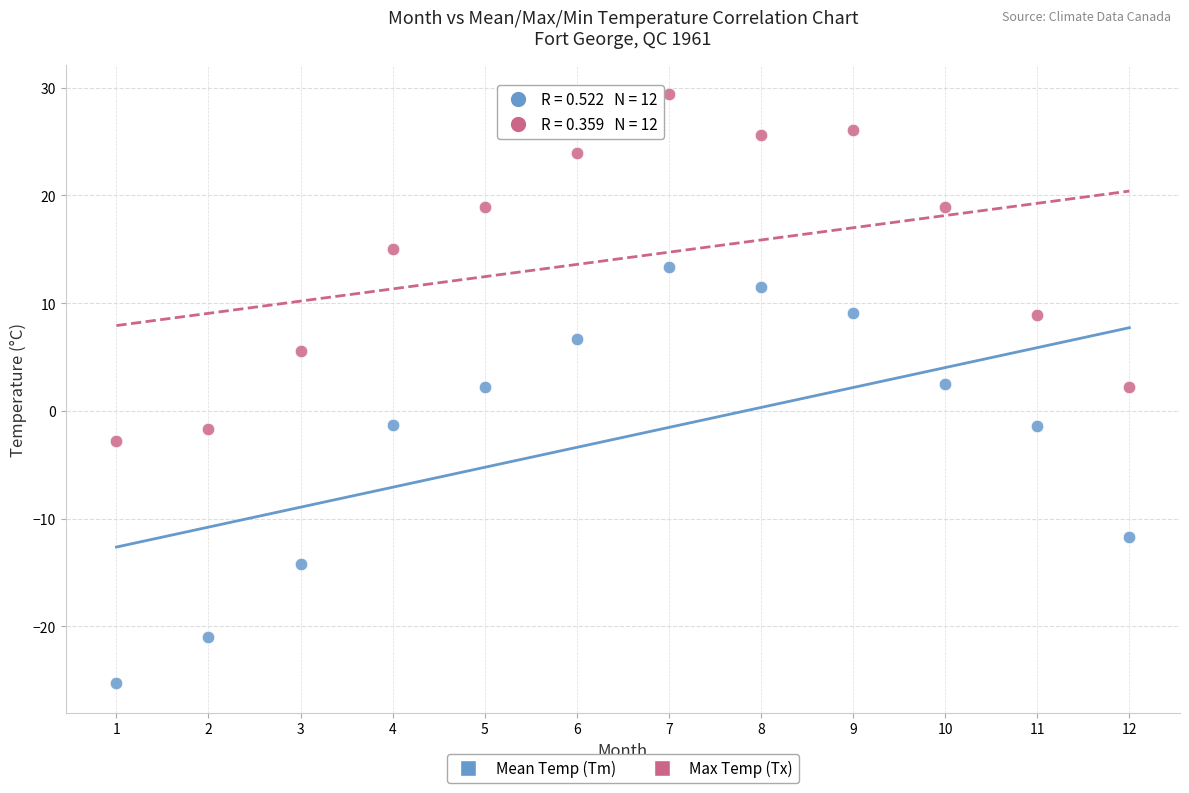

Which series reaches the maximum Y coordinate?

Max Temp (Tx)